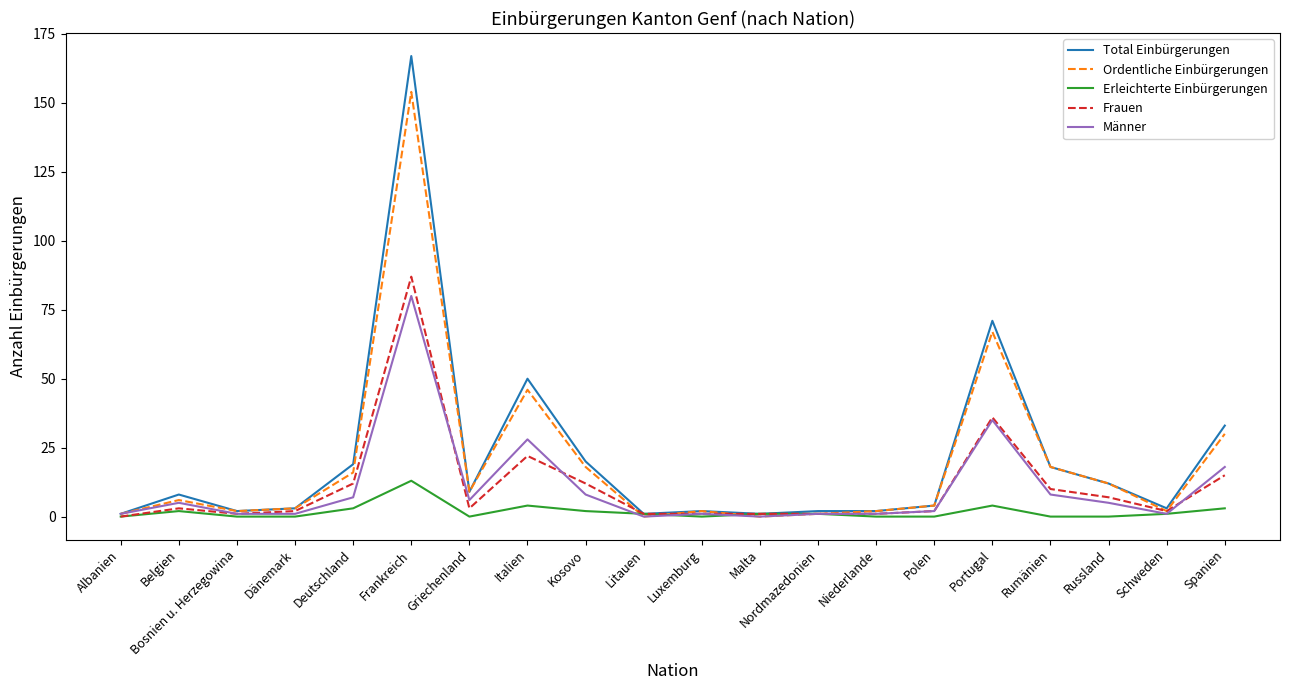

Which series has the widest spread of values?

Total Einbürgerungen